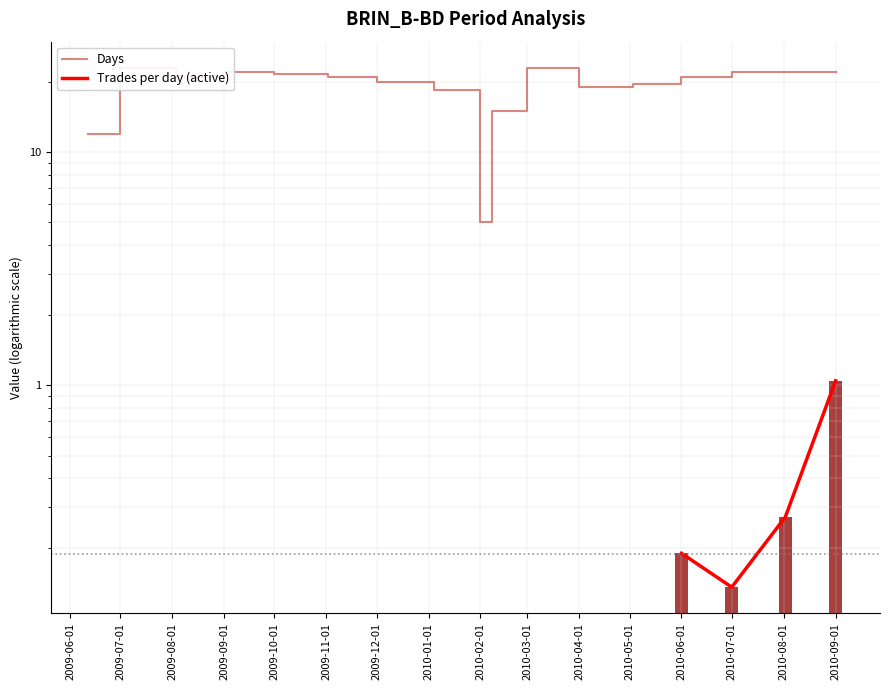

Count the number of data series in this chart.

2